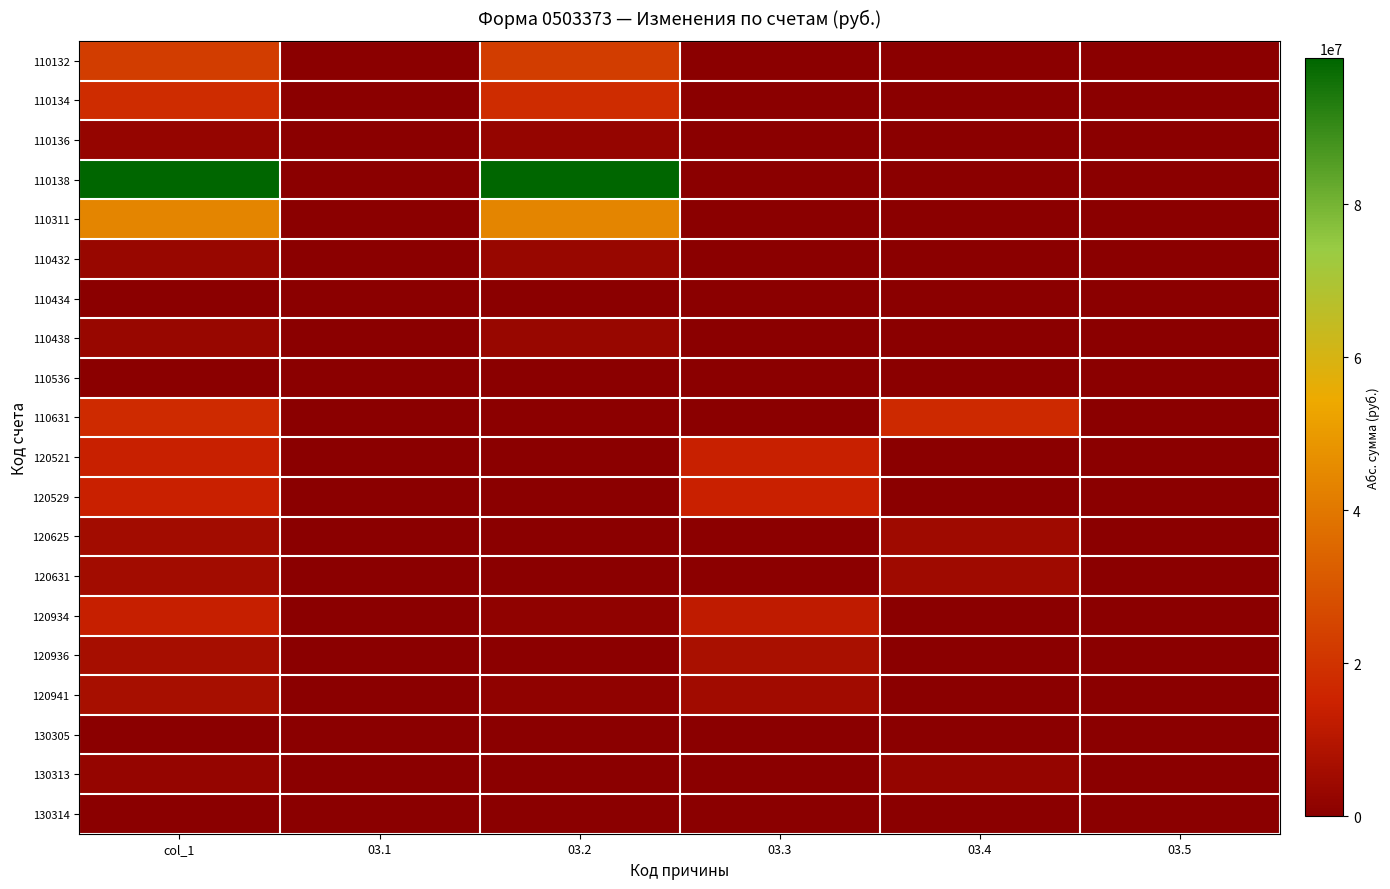

Which series has the largest total across all categories?

110138